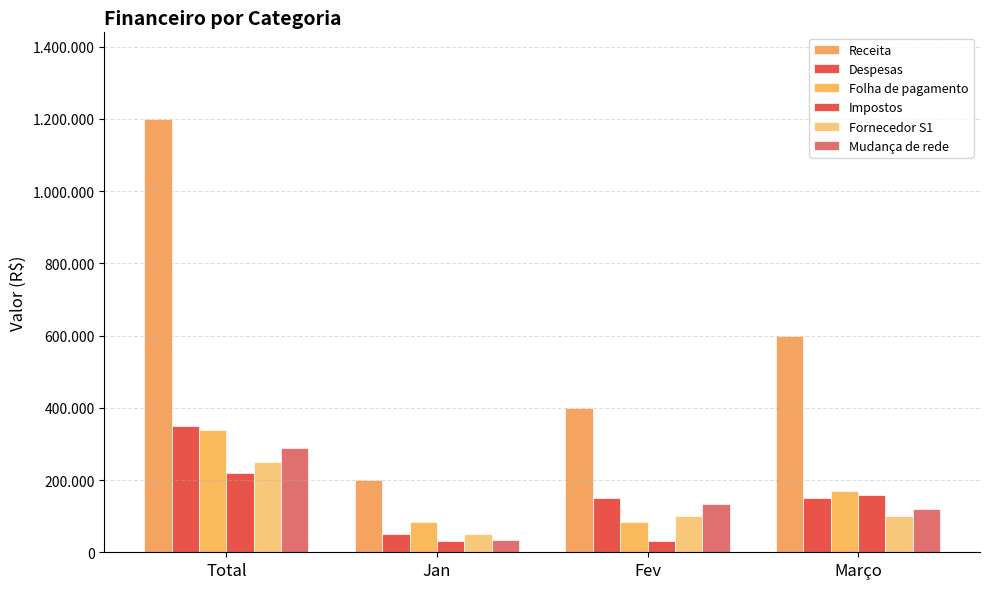

Is it true that Folha de pagamento equals 278272 at Março?

False